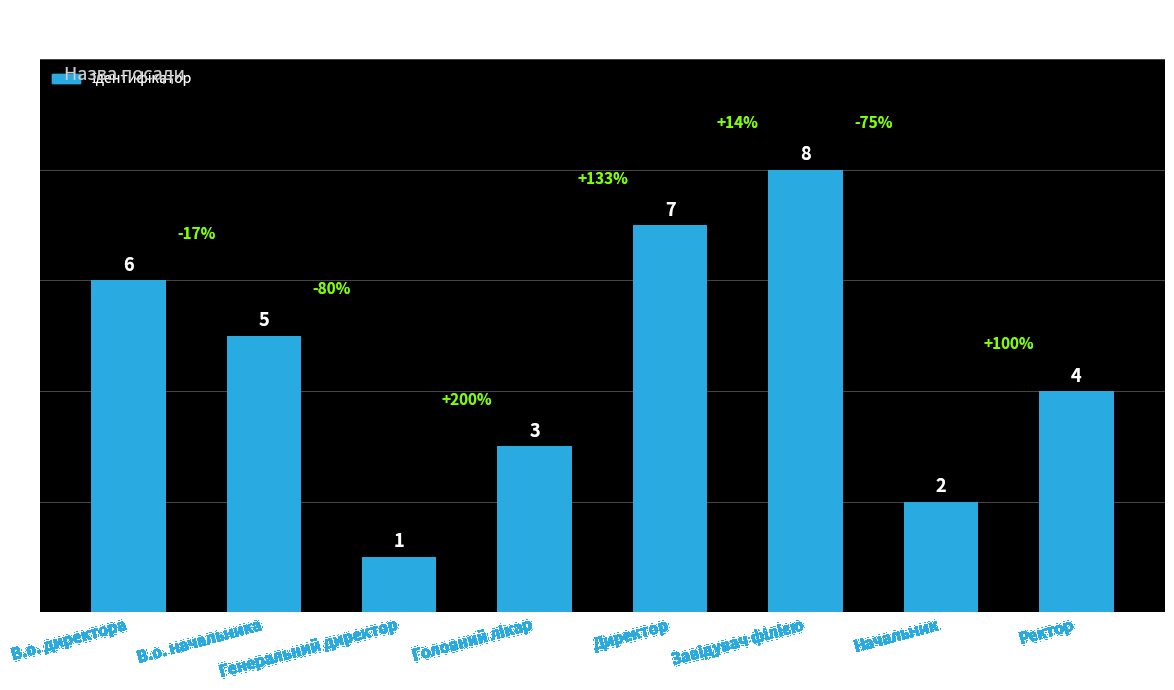

What is the difference between the maximum and minimum values?

7